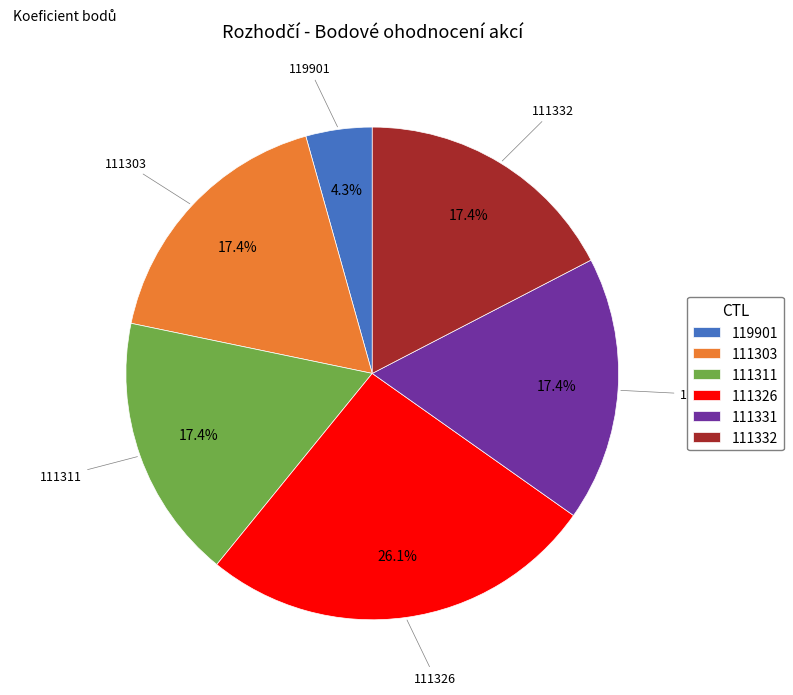

Combined, do 111303 and 119901 account for over 50%?

No